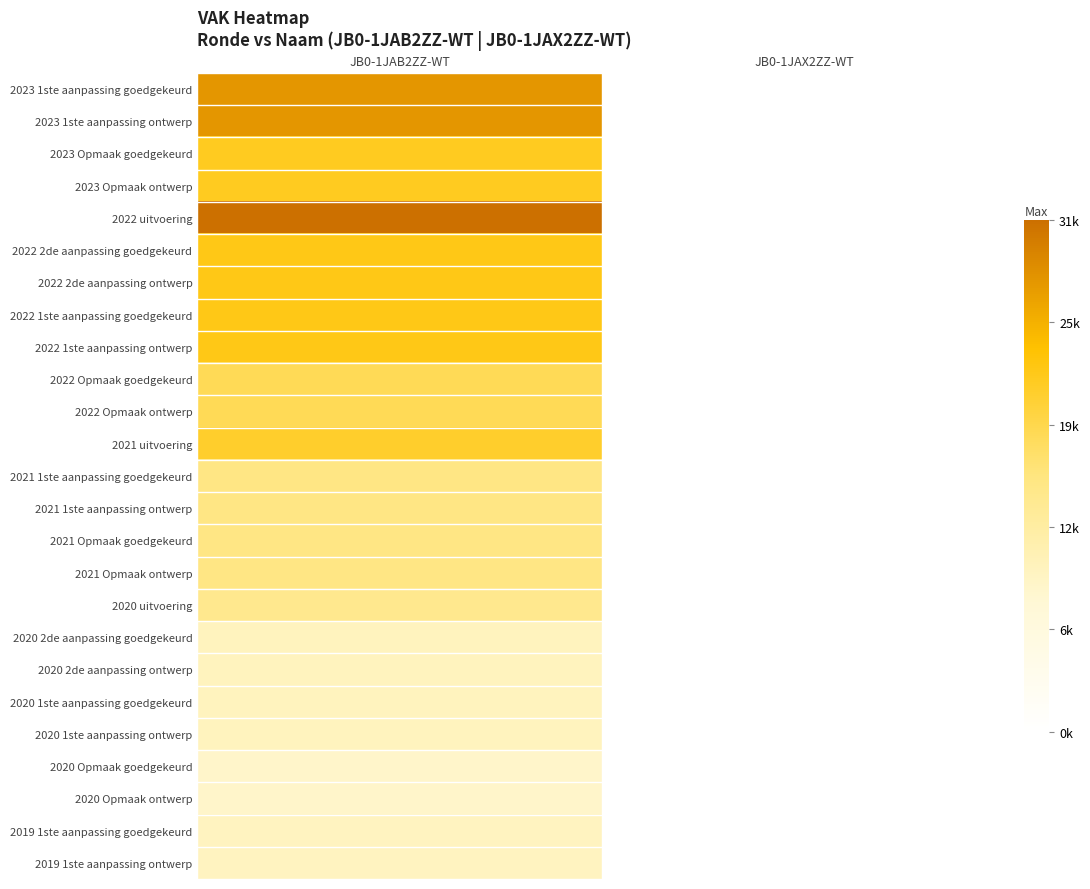

Reading right to left, transcribe all the data shown in this chart.

2023 1ste aanpassing goedgekeurd: JB0-1JAX2ZZ-WT=0	JB0-1JAB2ZZ-WT=28000
2023 1ste aanpassing ontwerp: JB0-1JAX2ZZ-WT=0	JB0-1JAB2ZZ-WT=28000
2023 Opmaak goedgekeurd: JB0-1JAX2ZZ-WT=0	JB0-1JAB2ZZ-WT=21786
2023 Opmaak ontwerp: JB0-1JAX2ZZ-WT=0	JB0-1JAB2ZZ-WT=21786
2022 uitvoering: JB0-1JAX2ZZ-WT=0	JB0-1JAB2ZZ-WT=31750
2022 2de aanpassing goedgekeurd: JB0-1JAX2ZZ-WT=0	JB0-1JAB2ZZ-WT=22392
2022 2de aanpassing ontwerp: JB0-1JAX2ZZ-WT=0	JB0-1JAB2ZZ-WT=22392
2022 1ste aanpassing goedgekeurd: JB0-1JAX2ZZ-WT=0	JB0-1JAB2ZZ-WT=22392
2022 1ste aanpassing ontwerp: JB0-1JAX2ZZ-WT=0	JB0-1JAB2ZZ-WT=22392
2022 Opmaak goedgekeurd: JB0-1JAX2ZZ-WT=0	JB0-1JAB2ZZ-WT=18442
2022 Opmaak ontwerp: JB0-1JAX2ZZ-WT=0	JB0-1JAB2ZZ-WT=18442
2021 uitvoering: JB0-1JAX2ZZ-WT=0	JB0-1JAB2ZZ-WT=21030
2021 1ste aanpassing goedgekeurd: JB0-1JAX2ZZ-WT=0	JB0-1JAB2ZZ-WT=15408
2021 1ste aanpassing ontwerp: JB0-1JAX2ZZ-WT=0	JB0-1JAB2ZZ-WT=15408
2021 Opmaak goedgekeurd: JB0-1JAX2ZZ-WT=0	JB0-1JAB2ZZ-WT=15488
2021 Opmaak ontwerp: JB0-1JAX2ZZ-WT=0	JB0-1JAB2ZZ-WT=15488
2020 uitvoering: JB0-1JAX2ZZ-WT=0	JB0-1JAB2ZZ-WT=14519
2020 2de aanpassing goedgekeurd: JB0-1JAX2ZZ-WT=0	JB0-1JAB2ZZ-WT=10076
2020 2de aanpassing ontwerp: JB0-1JAX2ZZ-WT=0	JB0-1JAB2ZZ-WT=10076
2020 1ste aanpassing goedgekeurd: JB0-1JAX2ZZ-WT=0	JB0-1JAB2ZZ-WT=10076
2020 1ste aanpassing ontwerp: JB0-1JAX2ZZ-WT=0	JB0-1JAB2ZZ-WT=10076
2020 Opmaak goedgekeurd: JB0-1JAX2ZZ-WT=0	JB0-1JAB2ZZ-WT=9002
2020 Opmaak ontwerp: JB0-1JAX2ZZ-WT=0	JB0-1JAB2ZZ-WT=9002
2019 1ste aanpassing goedgekeurd: JB0-1JAX2ZZ-WT=0	JB0-1JAB2ZZ-WT=9932
2019 1ste aanpassing ontwerp: JB0-1JAX2ZZ-WT=0	JB0-1JAB2ZZ-WT=9932